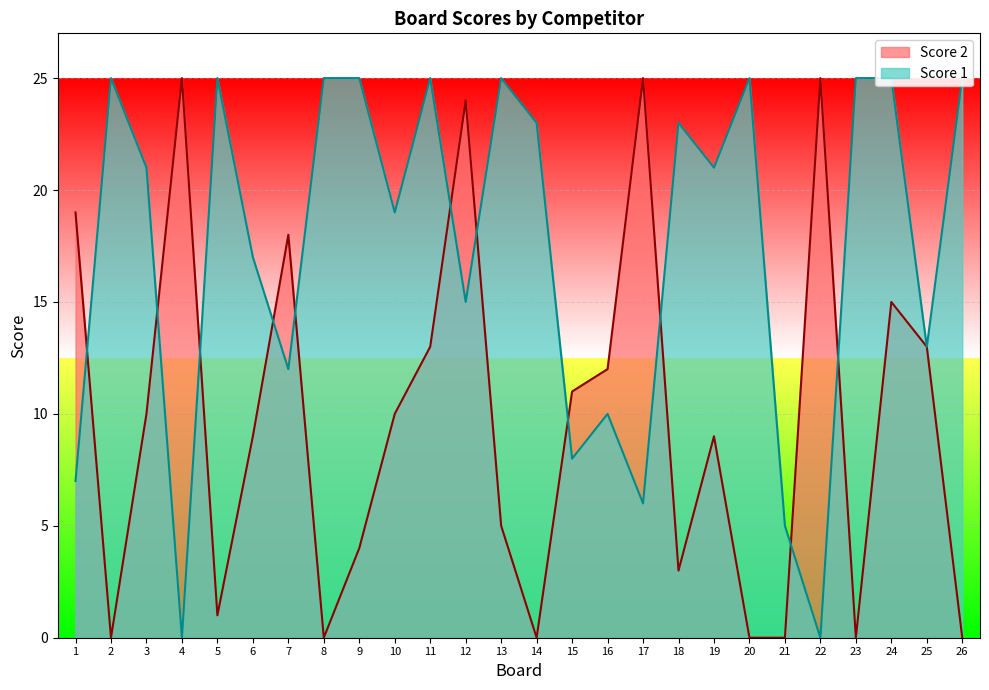

What is the difference between the highest and lowest values at 8?

25